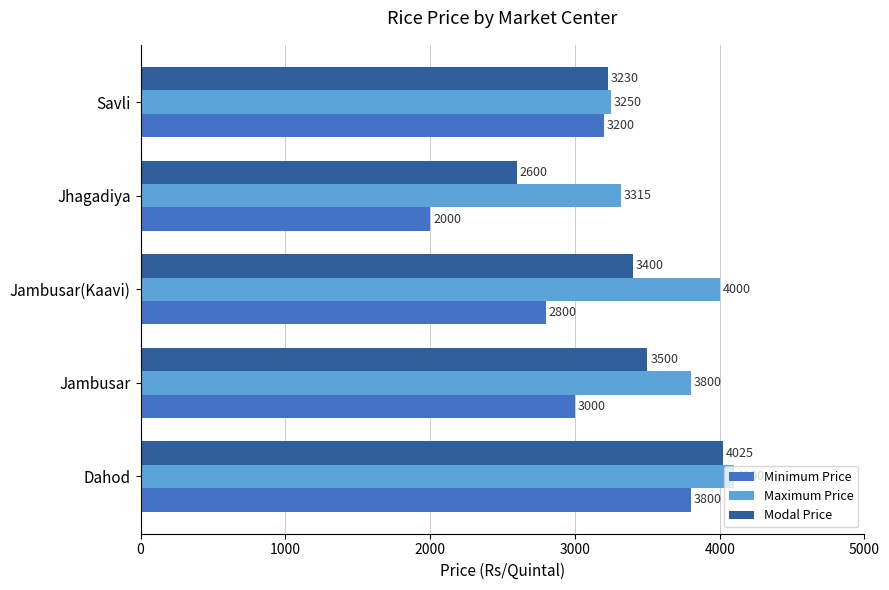

List the series in order of their overall mean, highest first.

Maximum Price, Modal Price, Minimum Price